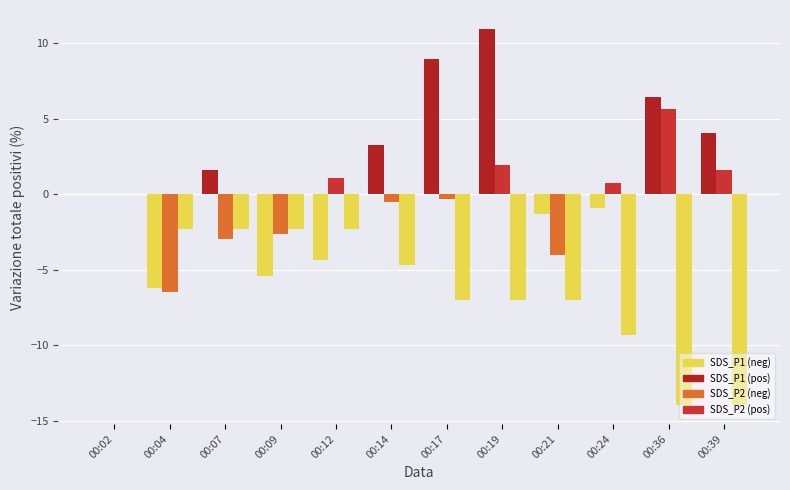

Reading right to left, extract all data points from this chart.

SDS_P1: 4.1	6.4	-0.9	-1.3	10.9	9.0	3.3	-4.3	-5.4	1.6	-6.2	0.0
SDS_P2: 1.6	5.7	0.7	-4.0	2.0	-0.3	-0.5	1.1	-2.6	-3.0	-6.5	0.0
Temp: -14.0	-14.0	-9.3	-7.0	-7.0	-7.0	-4.7	-2.3	-2.3	-2.3	-2.3	0.0